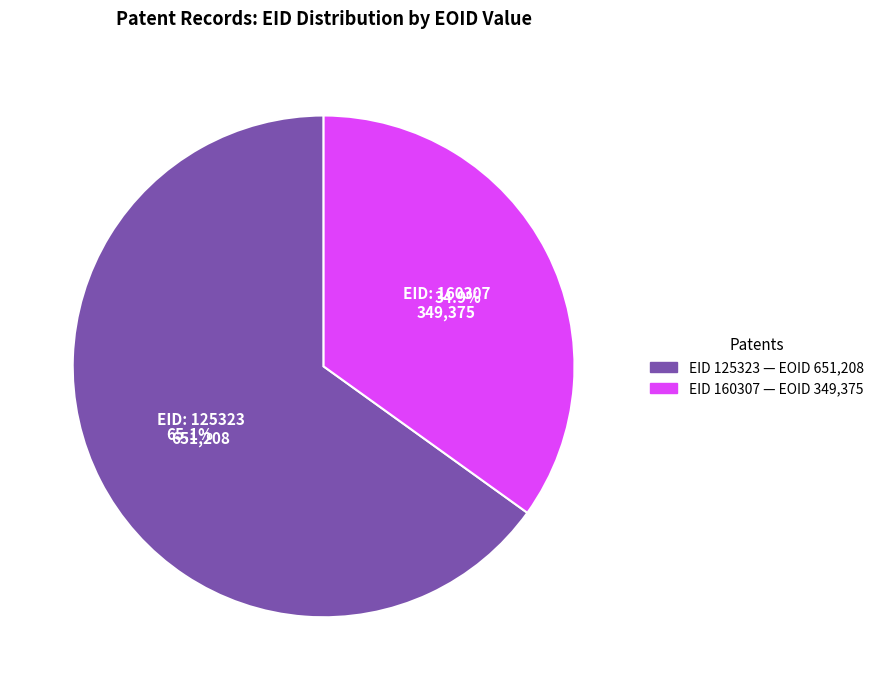

Is there a majority slice in this chart?

Yes